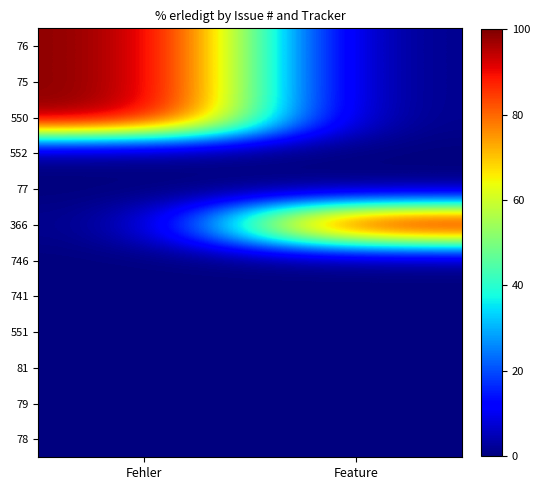

How many series are shown in this chart?

12